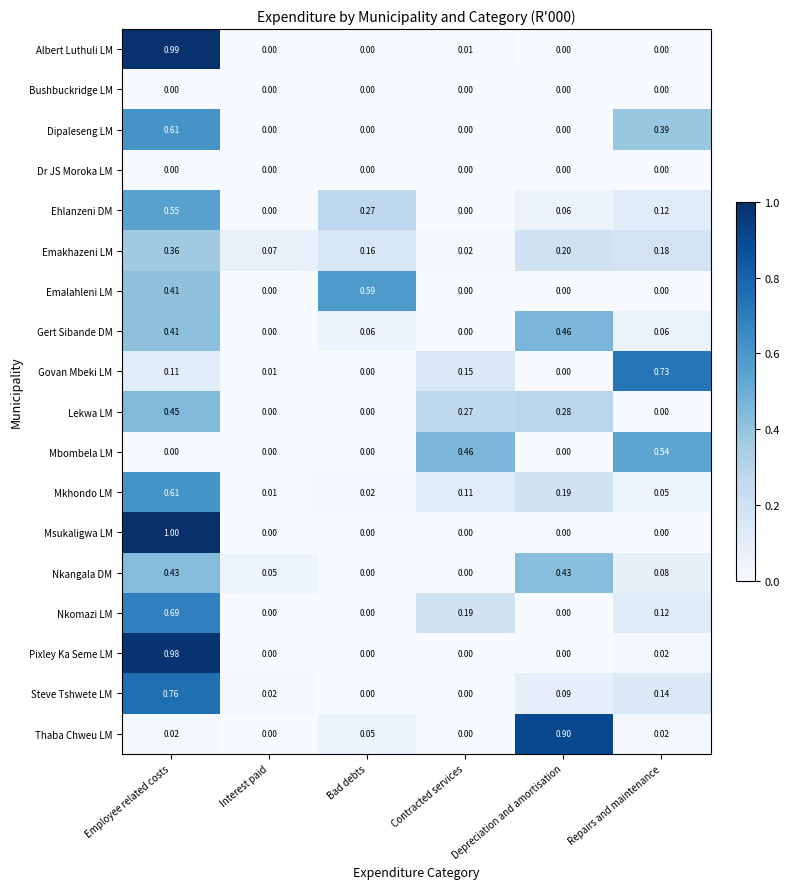

At which category is the sum across all series the highest?

Employee related costs